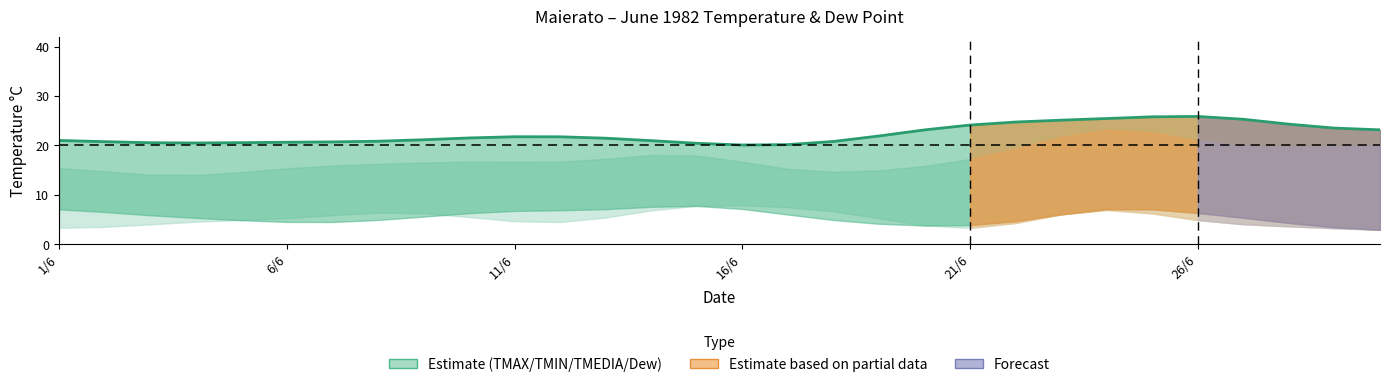

The value at 17 is 20.8. True or false?

True